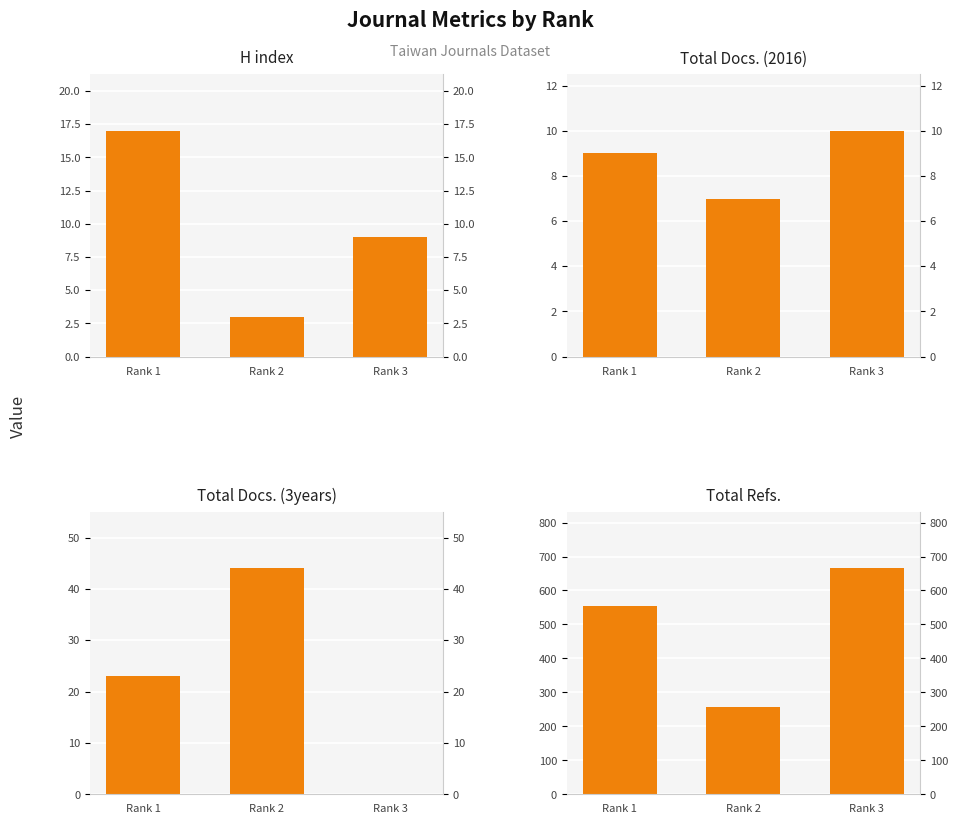

Between Rank 2 and Rank 3, which series saw the biggest shift?

Total Refs.